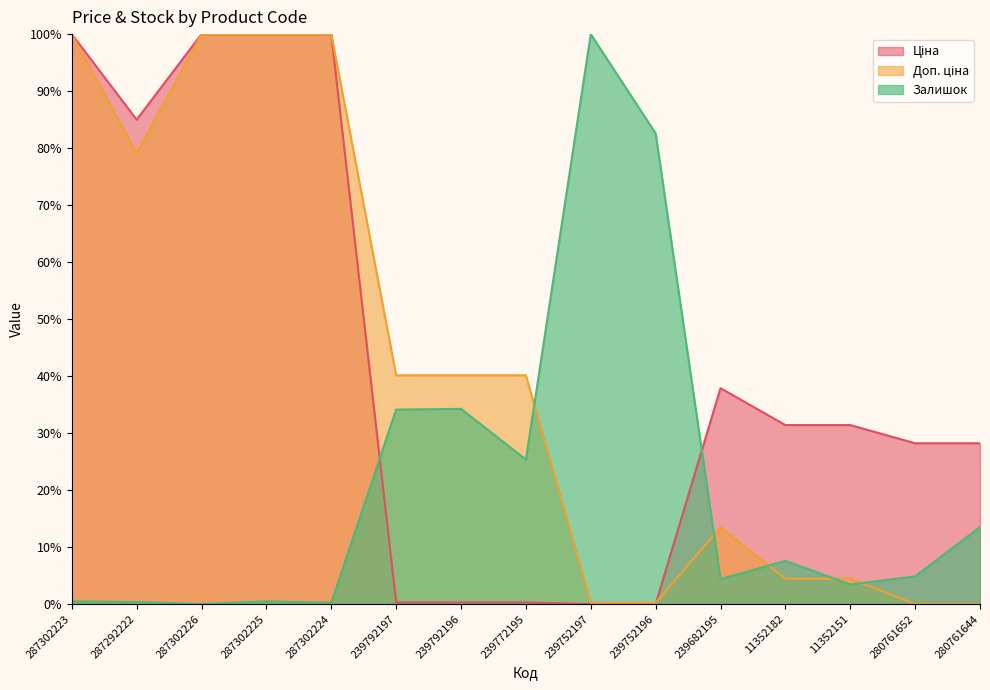

At which category is the sum across all series the highest?

287302223